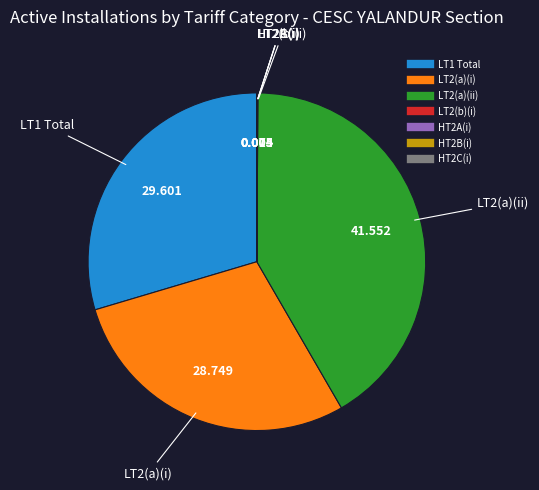

Is there any slice that represents more than half of the pie?

No